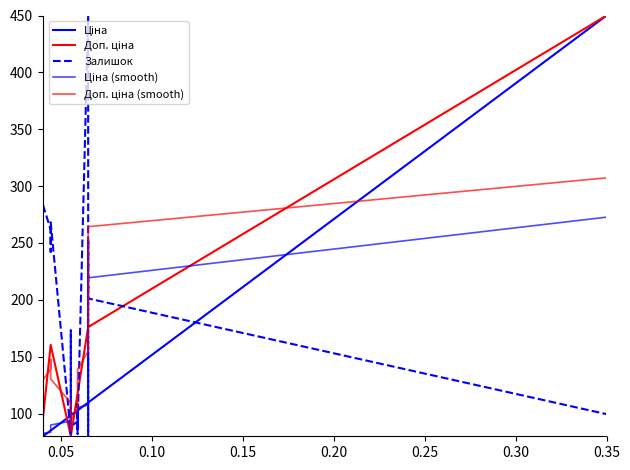

Count the number of data series in this chart.

5